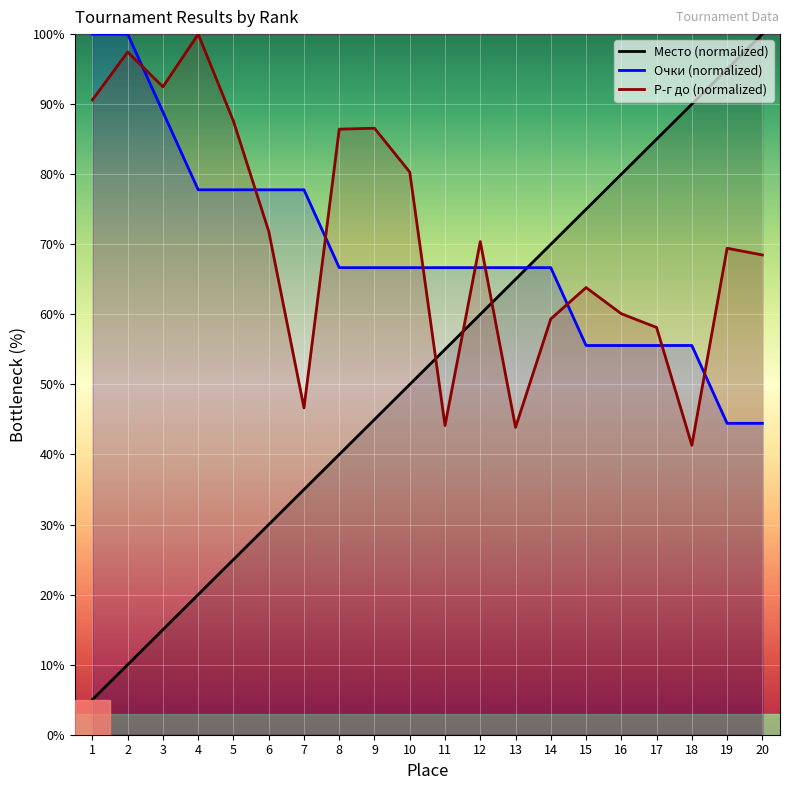

What are all the series names shown in the legend?

Место (normalized), Очки (normalized), Р-г до (normalized)